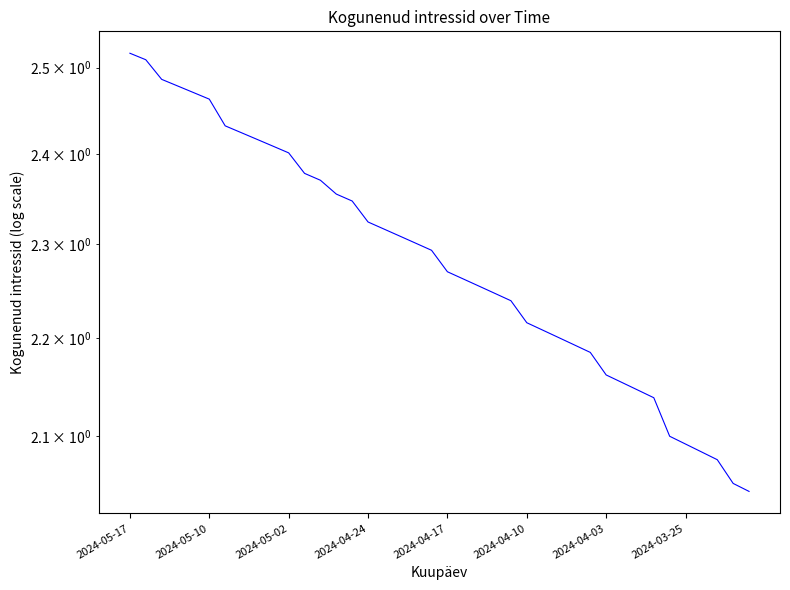

The value at 2024-03-25 is 3.7. True or false?

False